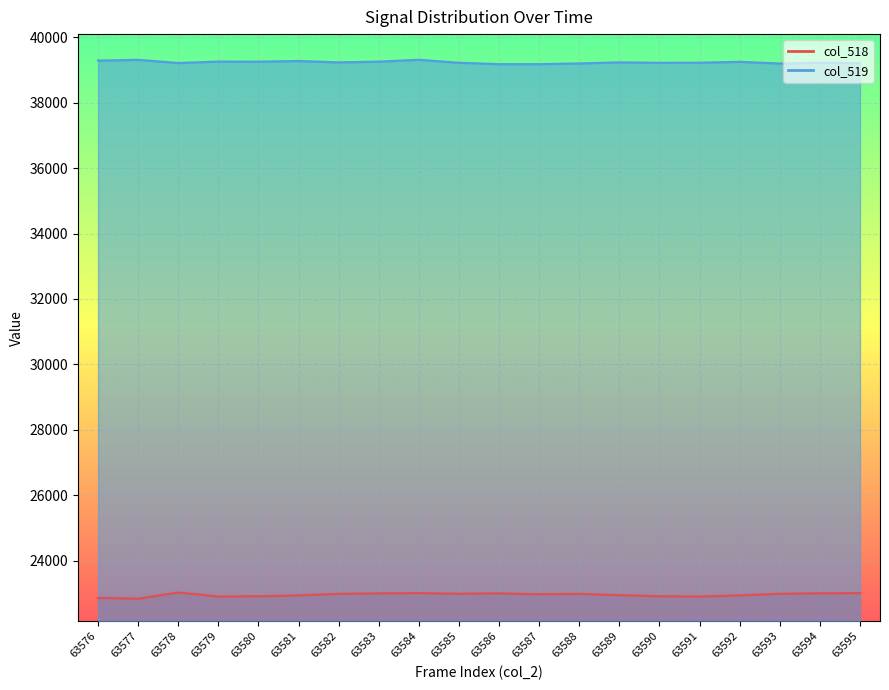

At which category does the chart reach its minimum across all series?

63577